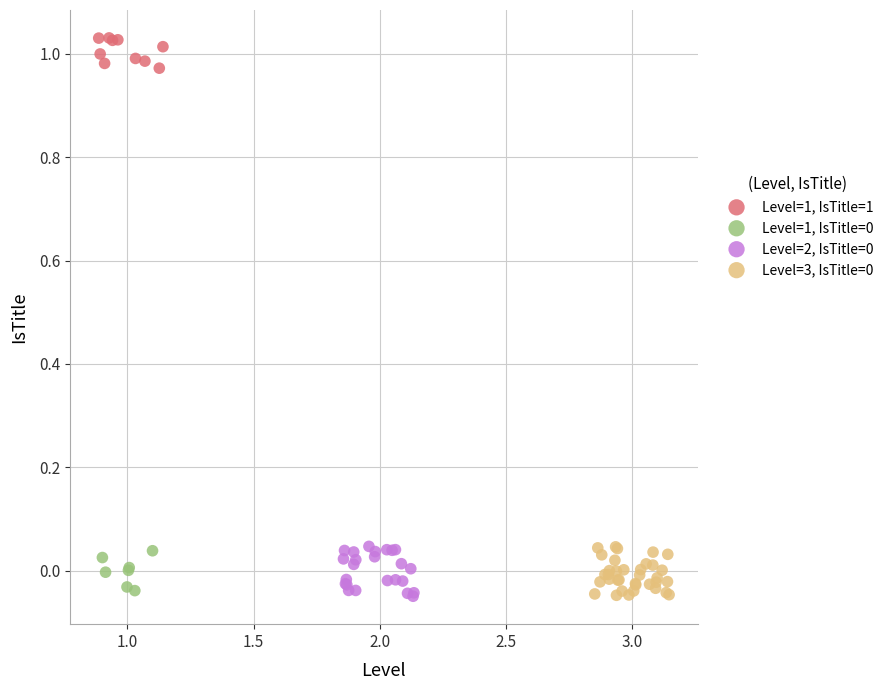

Which series reaches the maximum Y coordinate?

Level=1, IsTitle=1